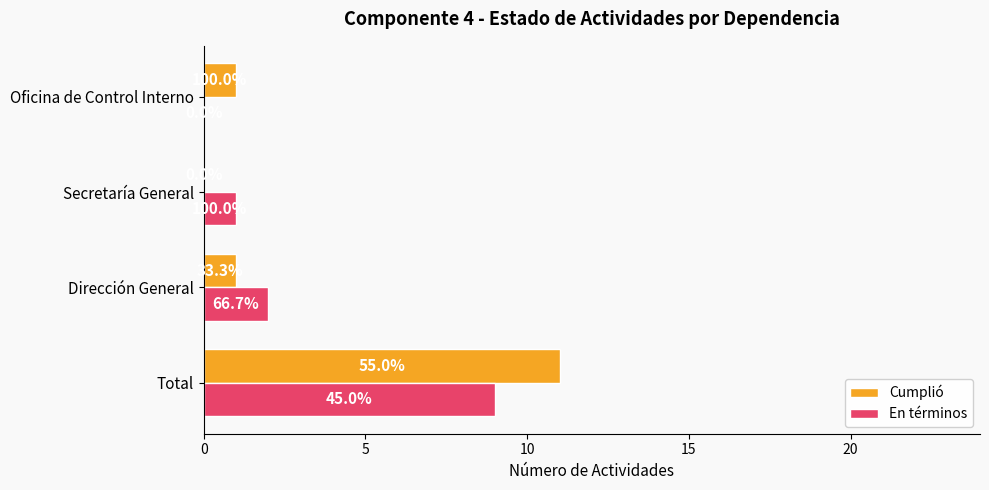

What are all the series names shown in the legend?

Cumplió, En términos